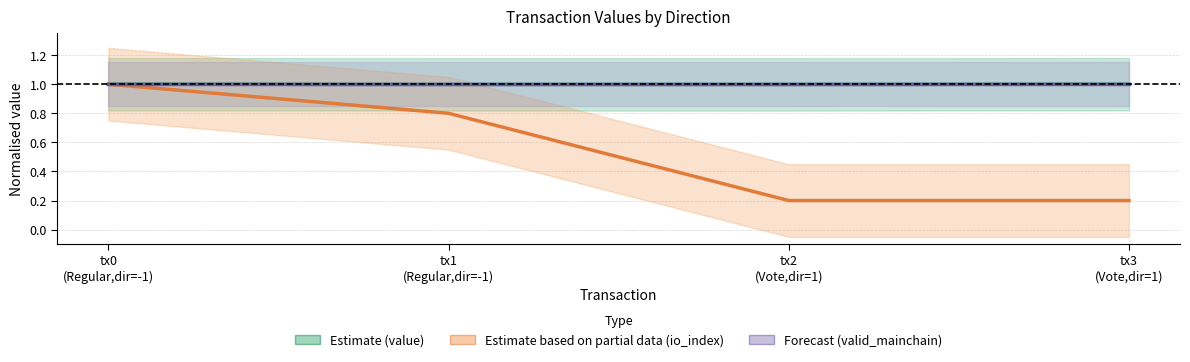

True or false: Estimate based on partial data (io_index normalised) and Forecast (valid_mainchain) intersect in this chart.

False